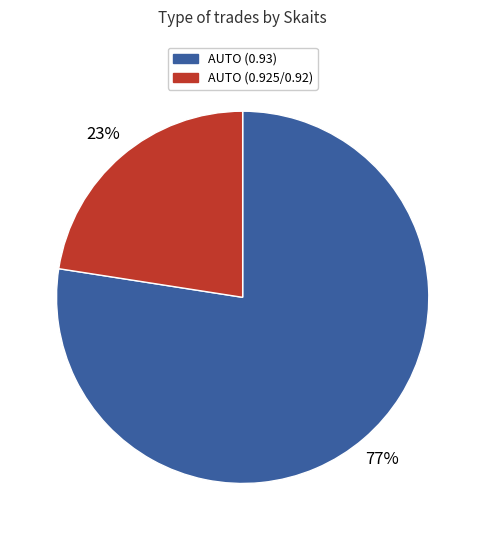

How many slices are in this pie chart?

2